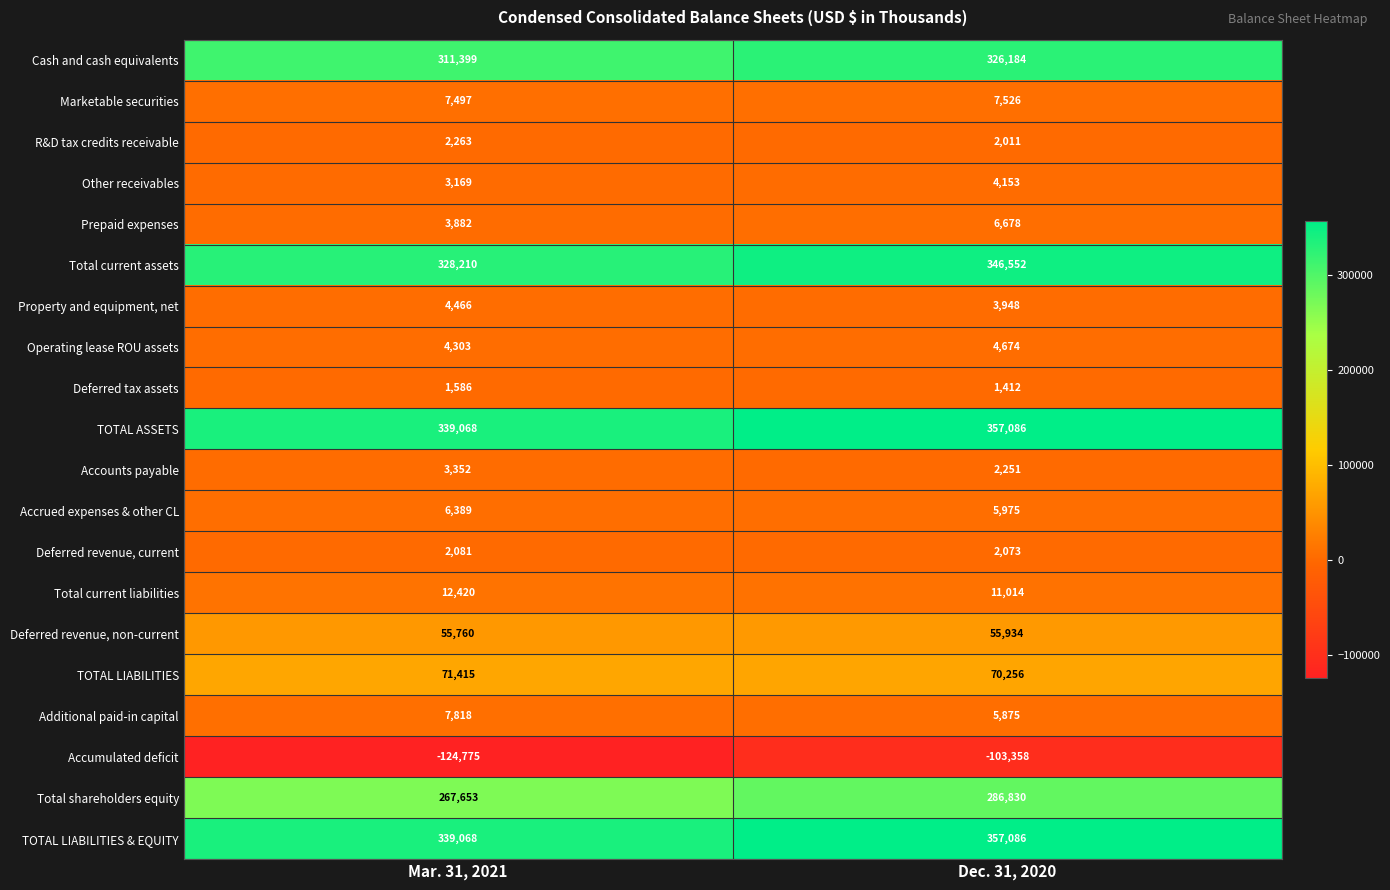

What is the lowest value of the TOTAL LIABILITIES series?

70256